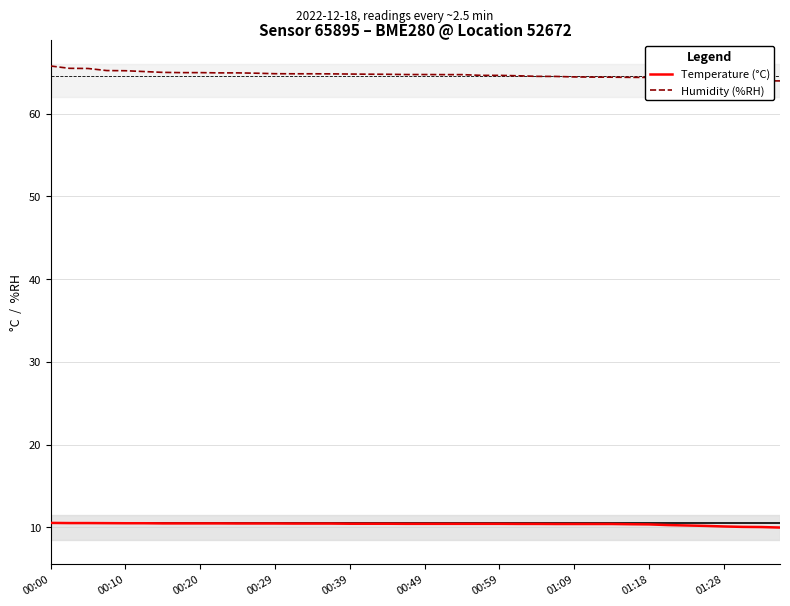

List the series in order of their peak value, highest first.

Humidity (%RH), Temperature (°C)